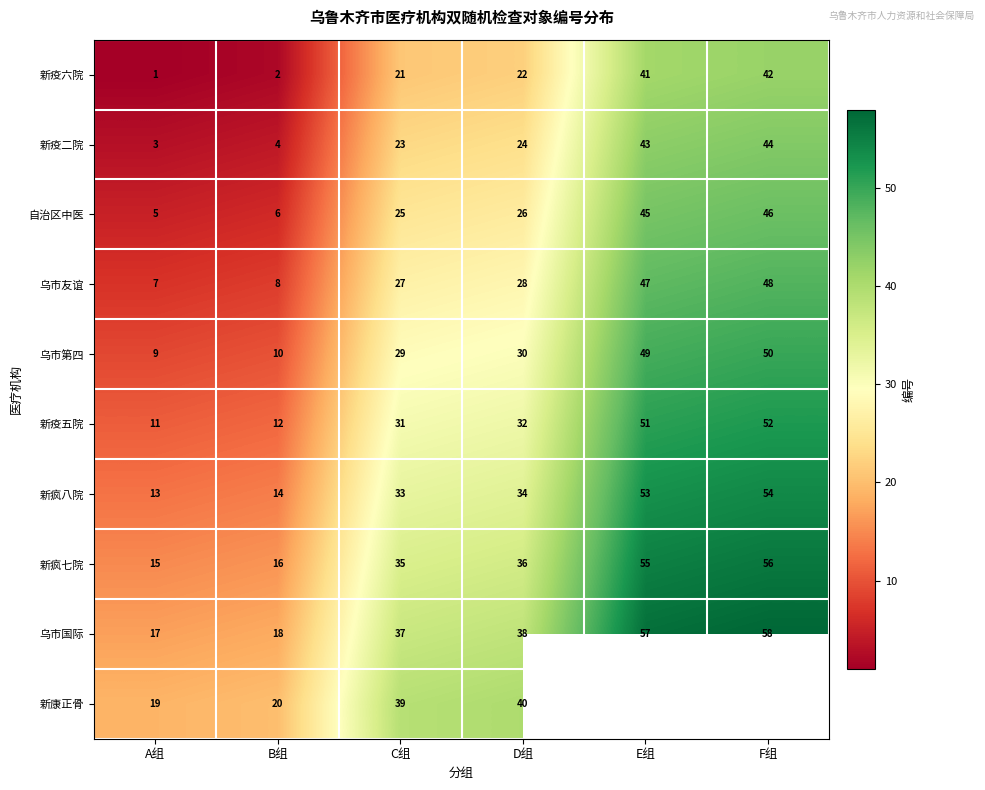

At which category is the sum across all series the highest?

D组